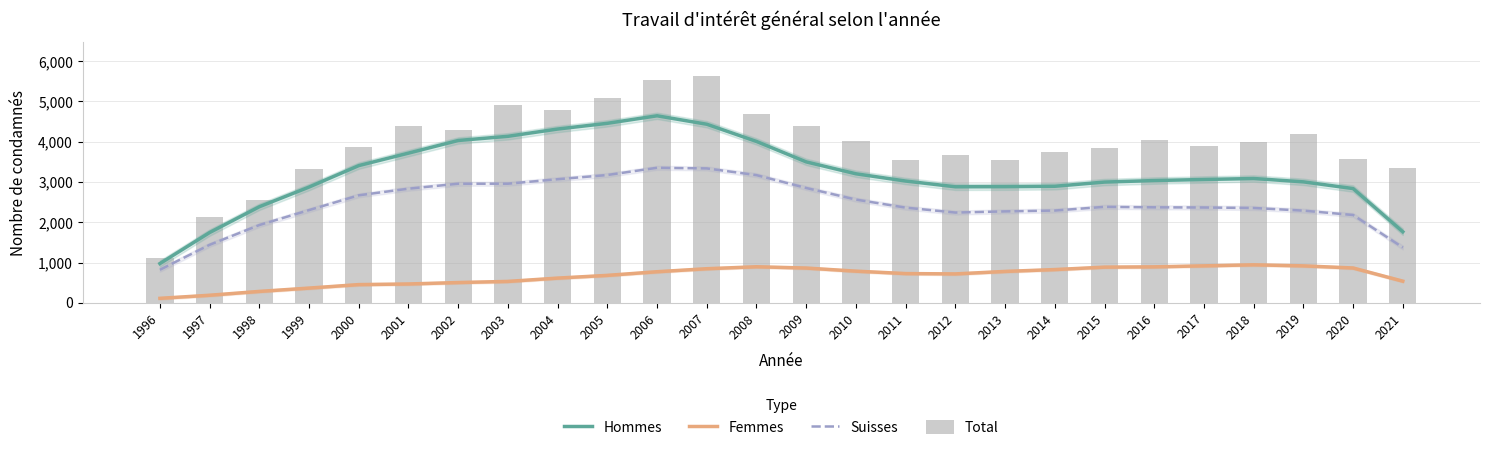

Rank the series by their maximum value, from highest to lowest.

Total, Hommes, Suisses, Femmes